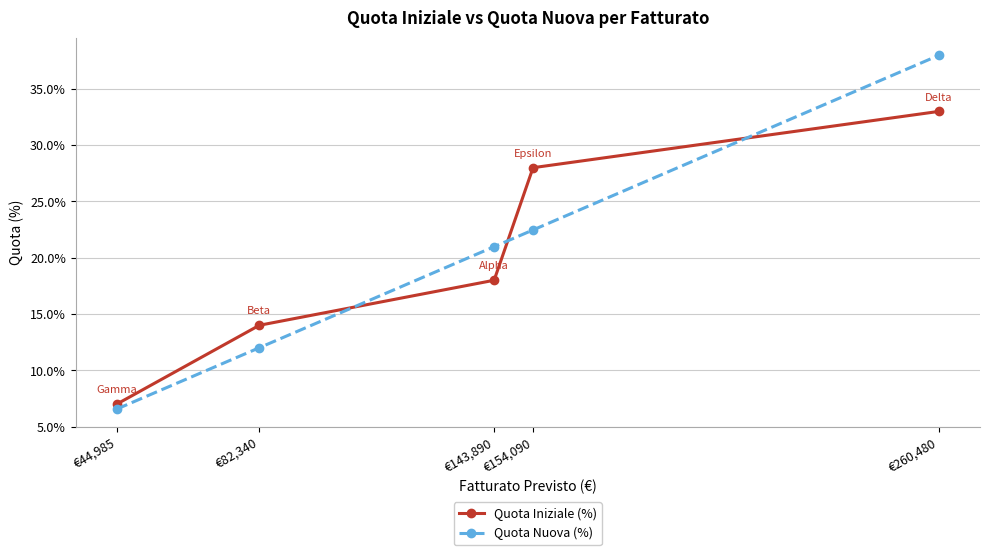

Count the Quota Iniziale (%) values in the range 14 to 28.

3